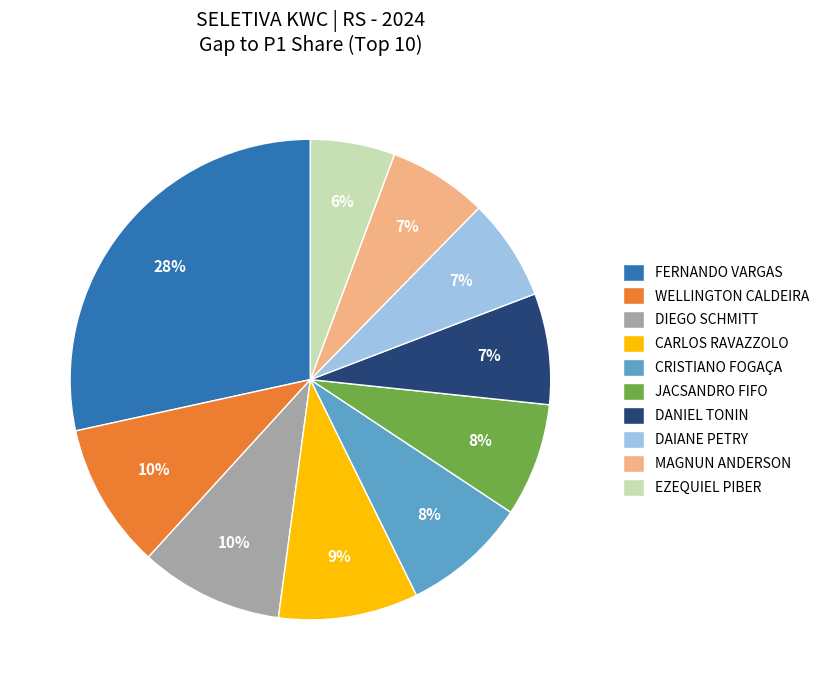

How many segments does this pie chart have?

10